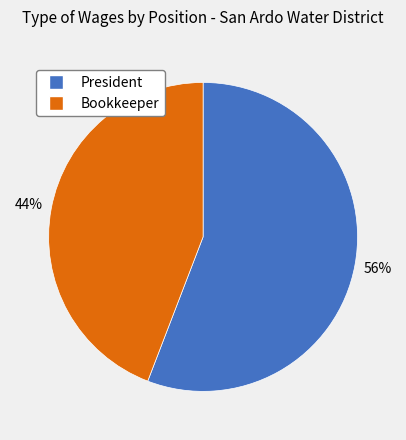

Approximately how many times larger is the value at President compared to Bookkeeper?

1.3